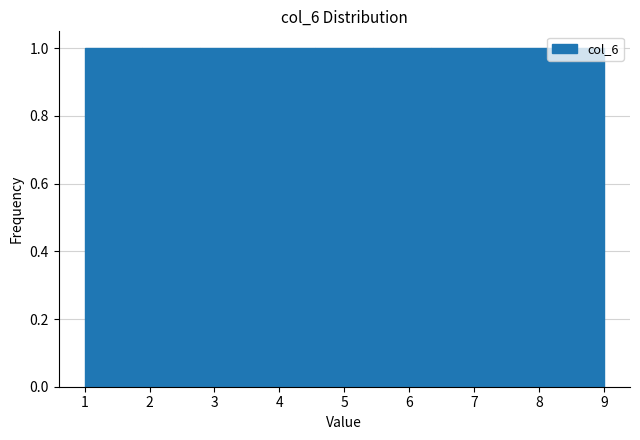

What is the height of the bar covering 3.7 to 4.6 on the x-axis? Neither the bar edges nor the heights are printed on the chart, so give them approximately, as read against the axes.

1